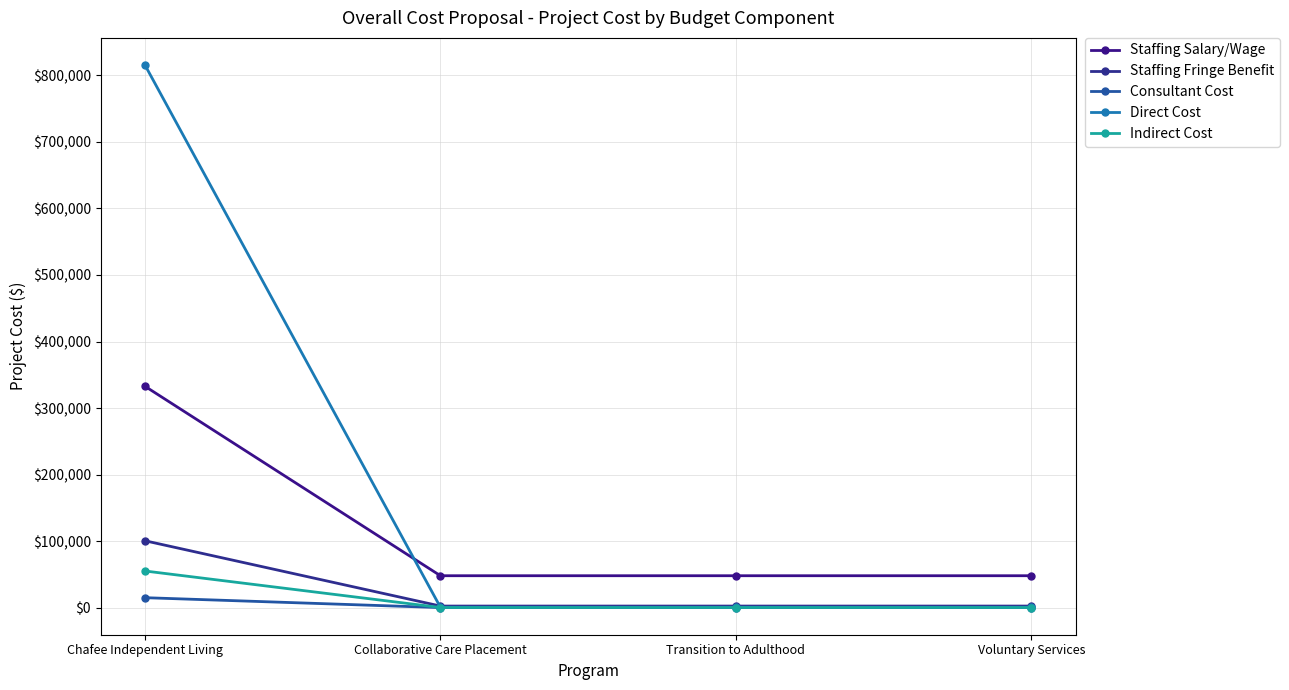

How many data points does each series have?

4